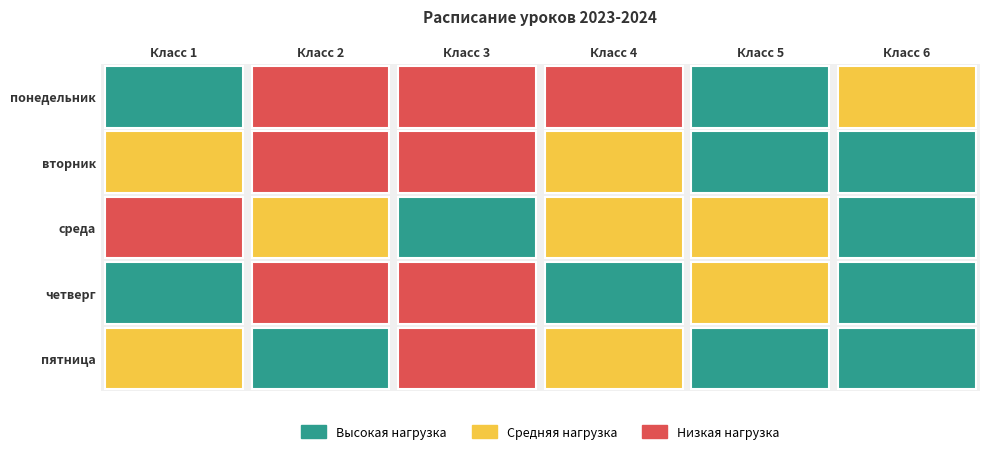

How many positive values does the понедельник series have?

4